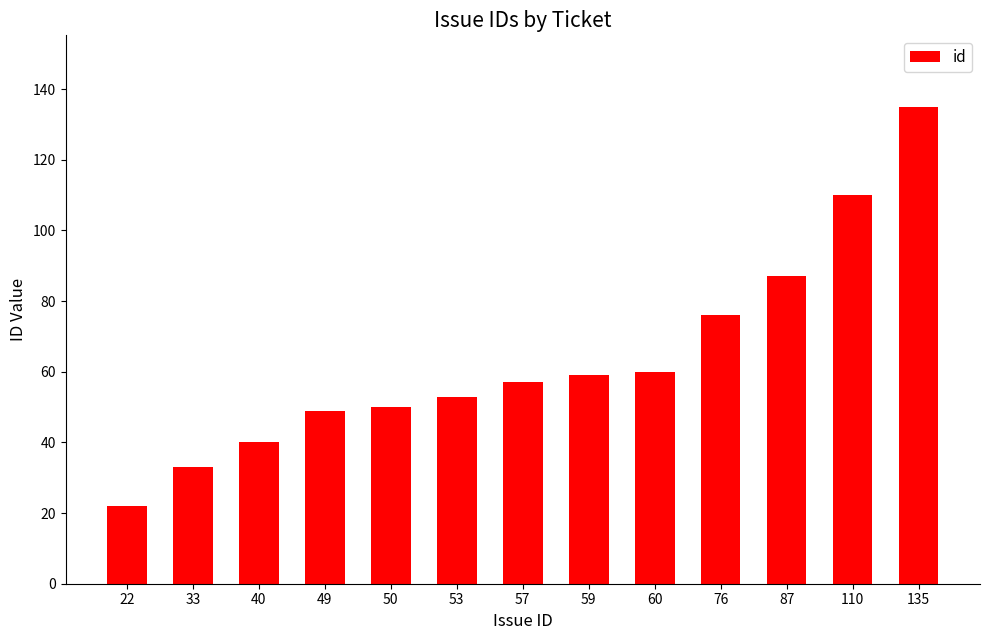

Reading left to right, transcribe all the data shown in this chart.

22	33	40	49	50	53	57	59	60	76	87	110	135